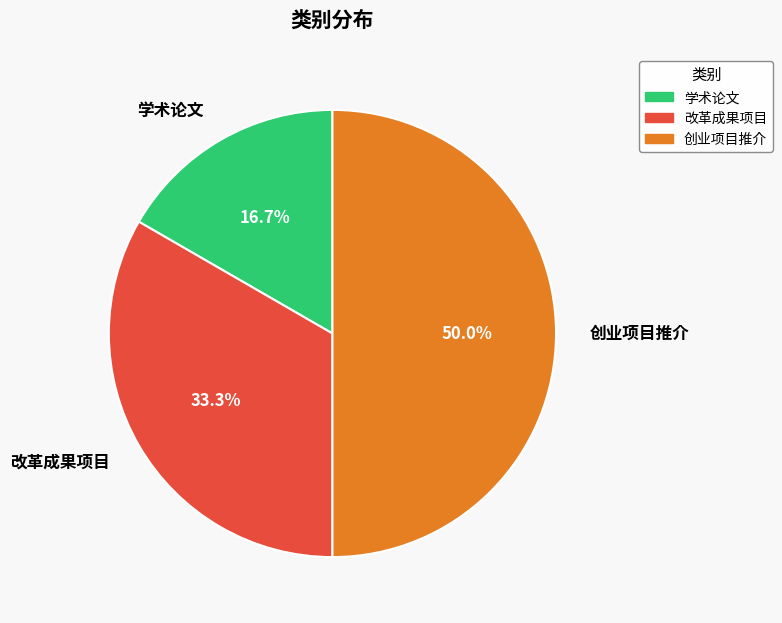

Approximately how many times larger is the value at 改革成果项目 compared to 创业项目推介?

0.7